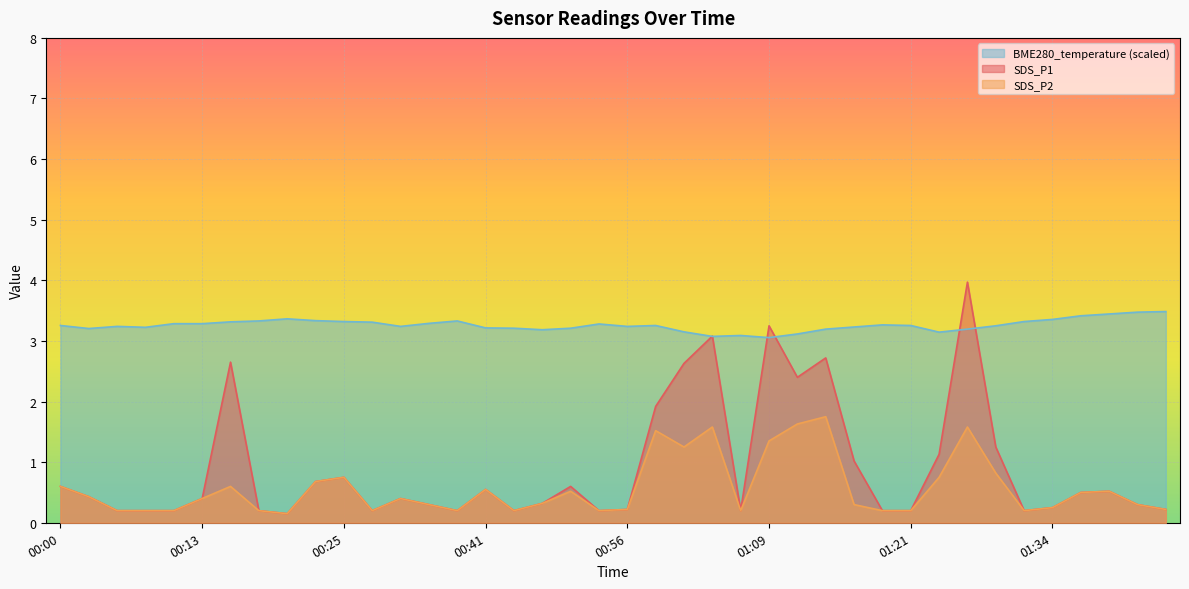

True or false: SDS_P2 and BME280_temperature cross at least once.

False